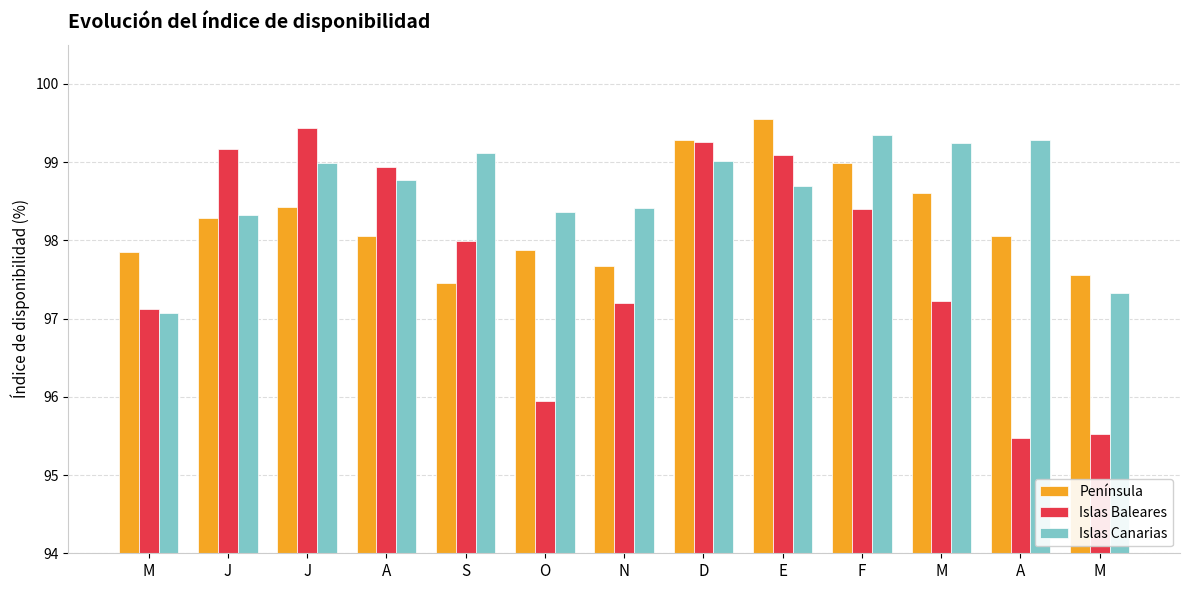

Are the bars grouped side by side (vs. stacked)?

Yes